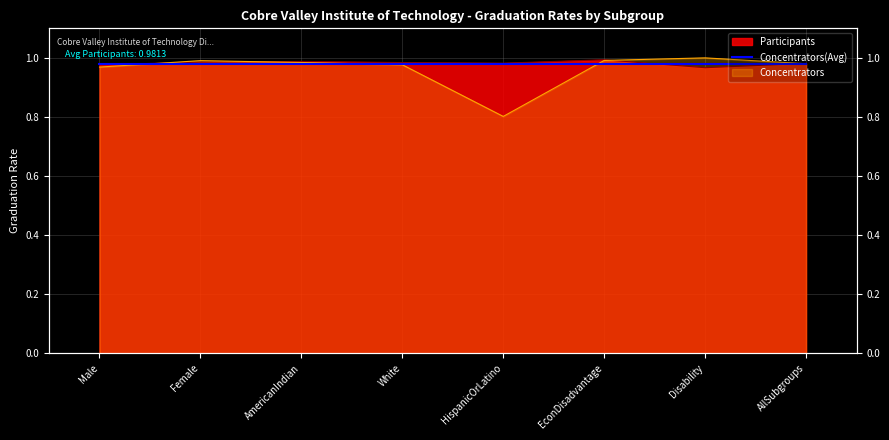

Does the chart display data point markers on the line(s)?

No